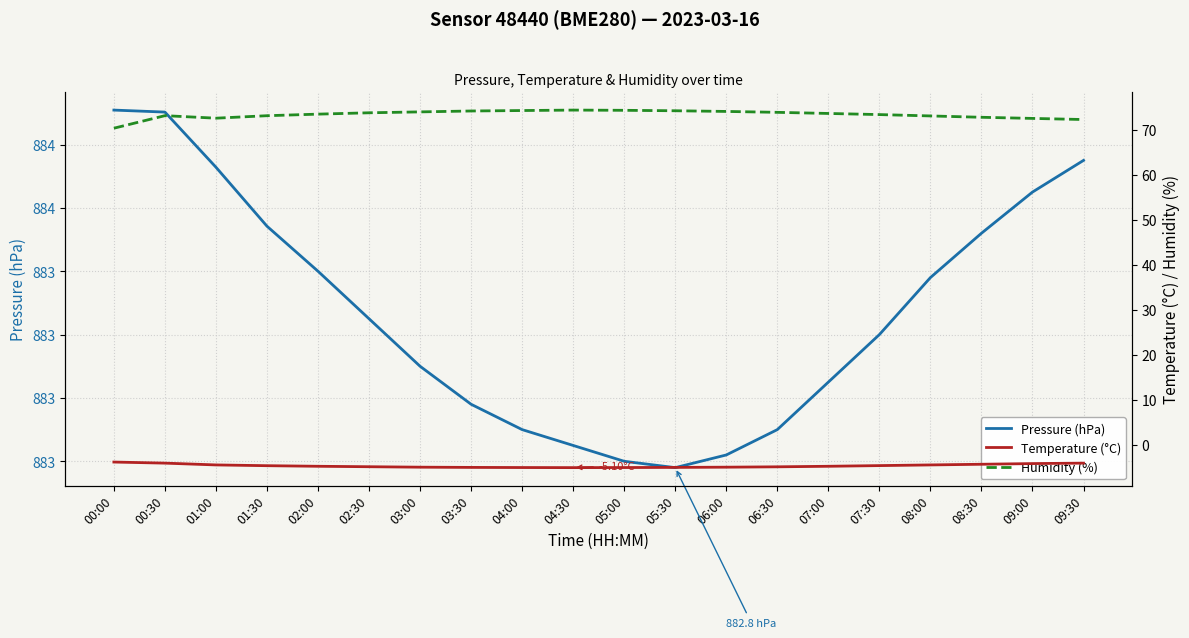

Which label corresponds to the smallest value in the chart?

04:30